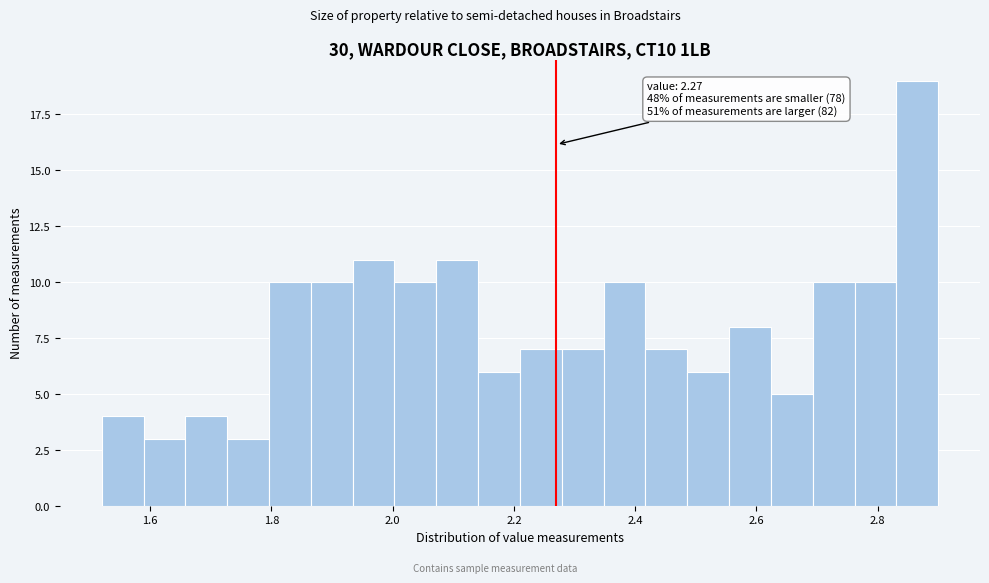

Read against the x-axis, roughly where is the centre of the tallest bar?

2.86